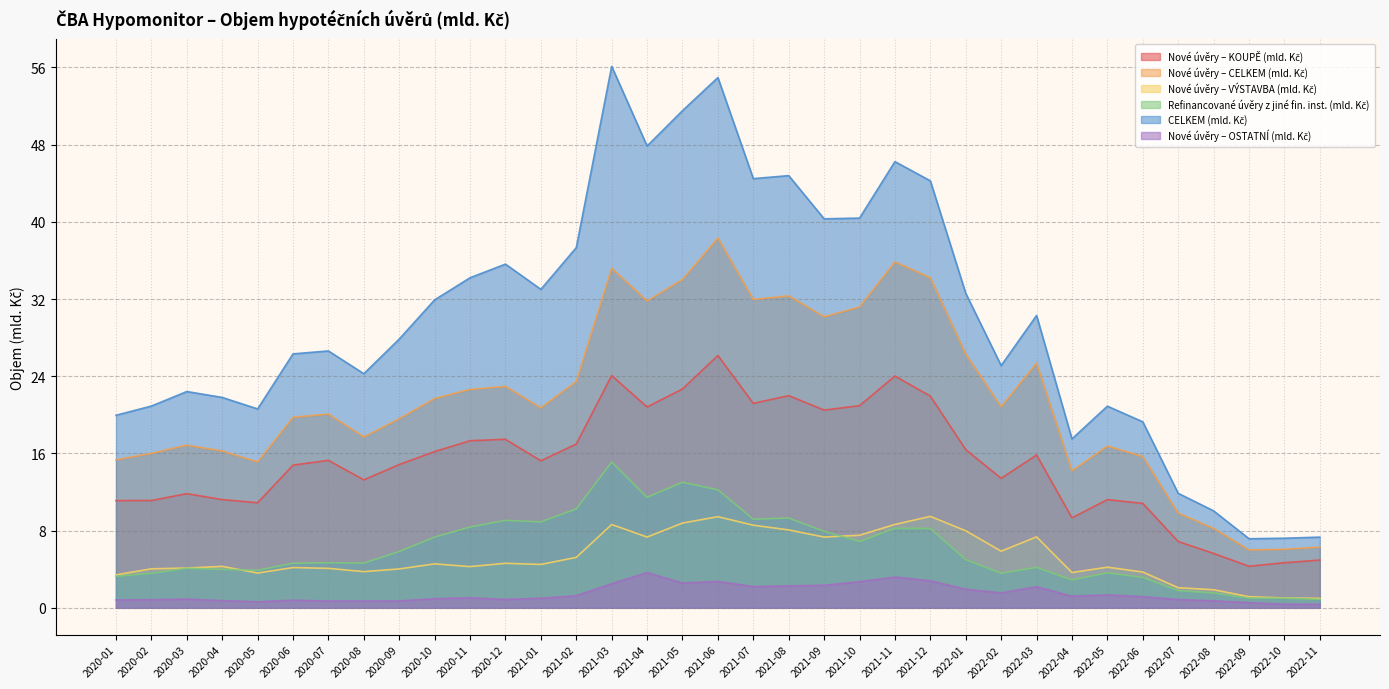

What is the label of the 19th point from the left?

2021-07